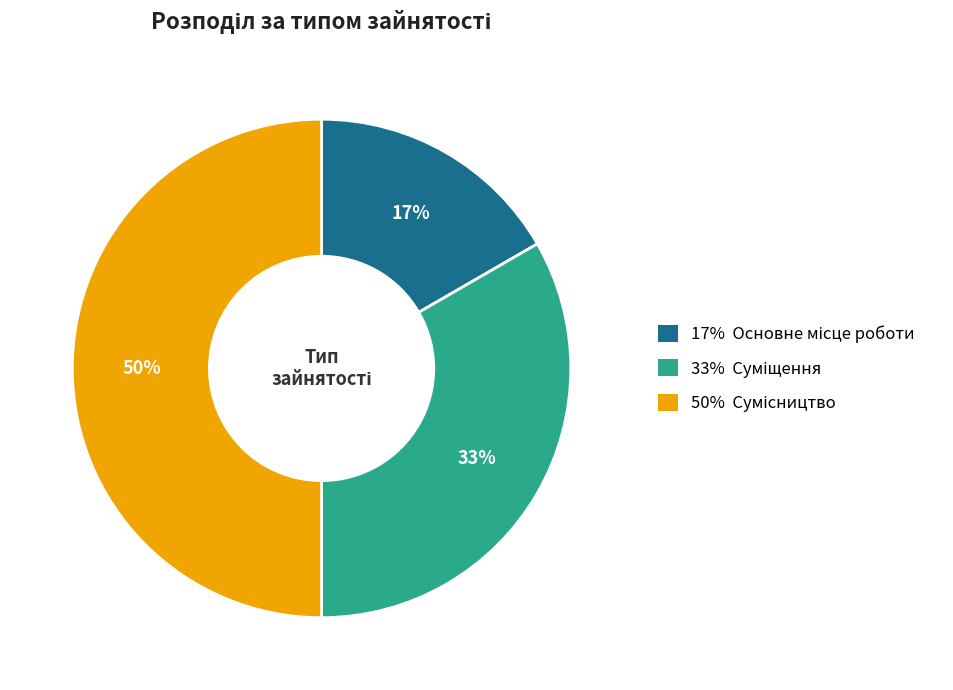

To the nearest percent, what is the average slice percentage?

33%